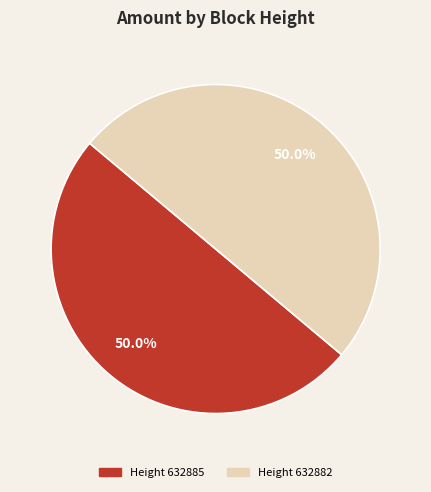

How many slices are in this pie chart?

2